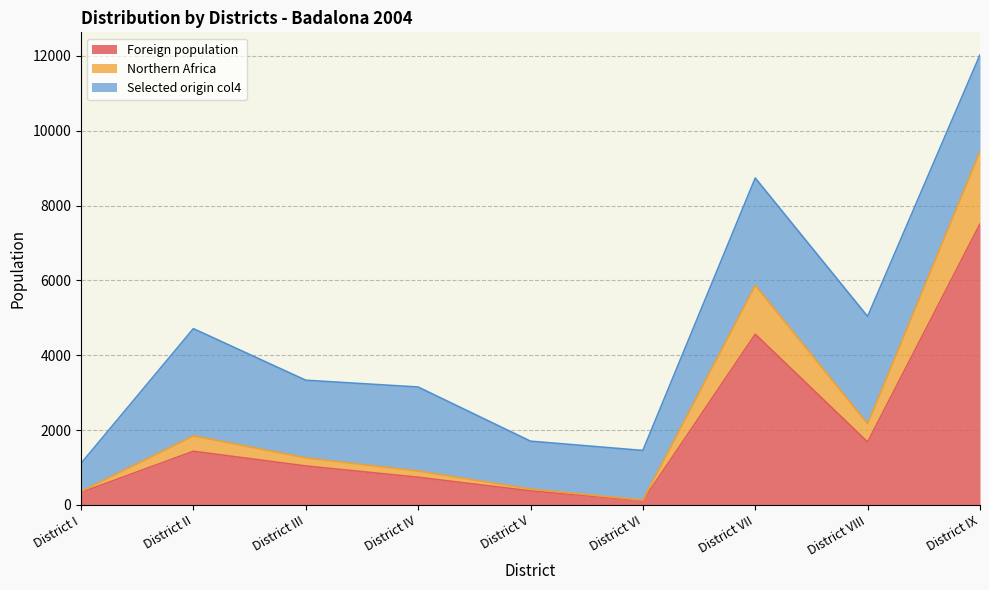

At which category is the sum across all series the highest?

District IX